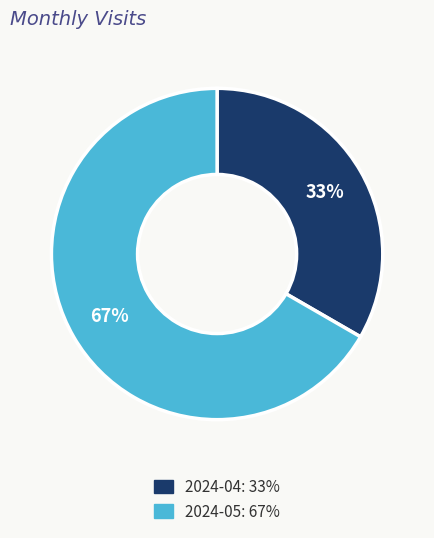

Between 2024-04 and 2024-05, which is larger?

2024-05